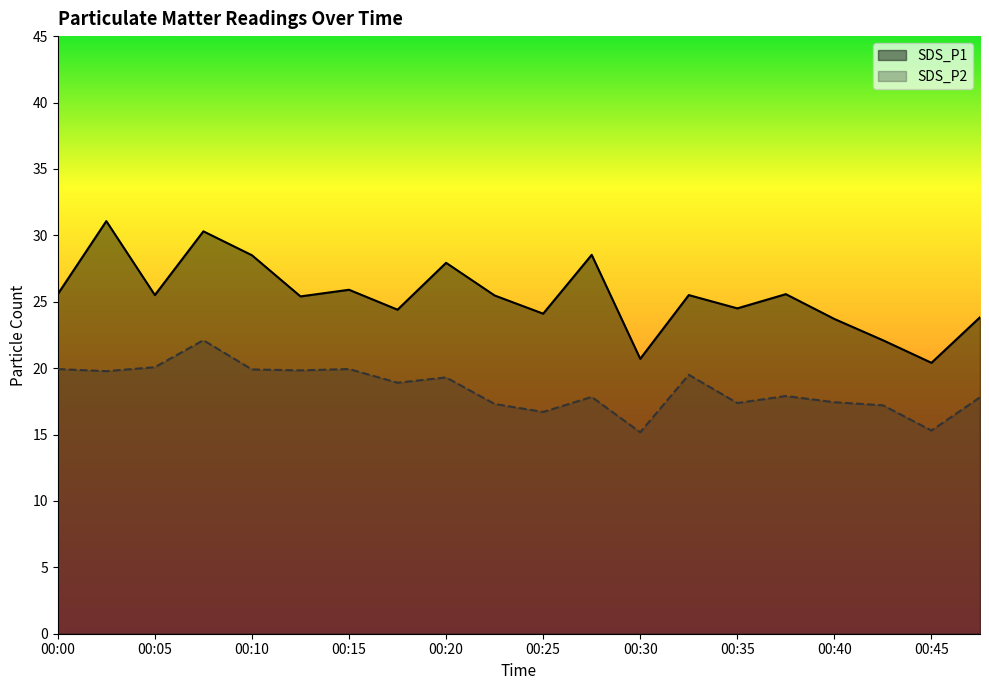

What is the difference between the SDS_P1 values at 00:30 and 00:17?

3.7